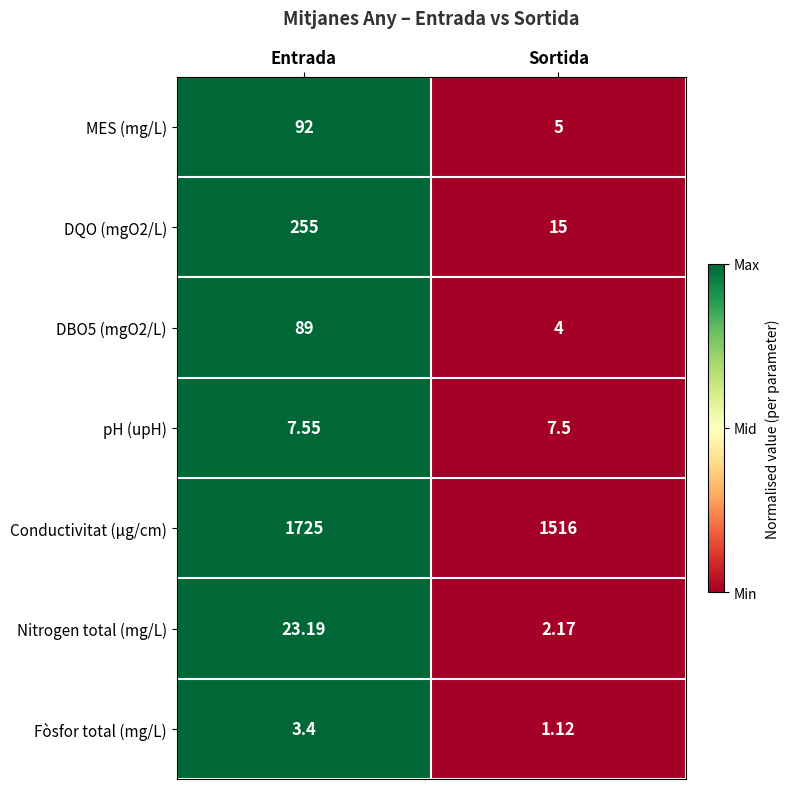

Which category has the lowest value in the Fòsfor total (mg/L) series?

Sortida